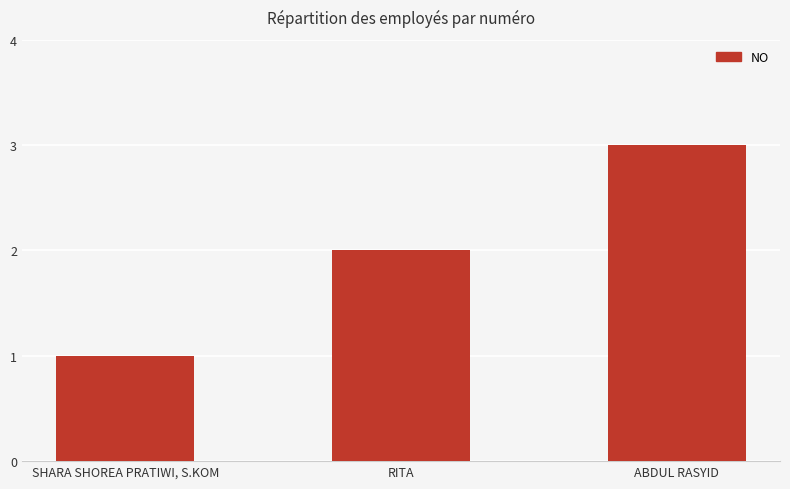

What is the average value?

2